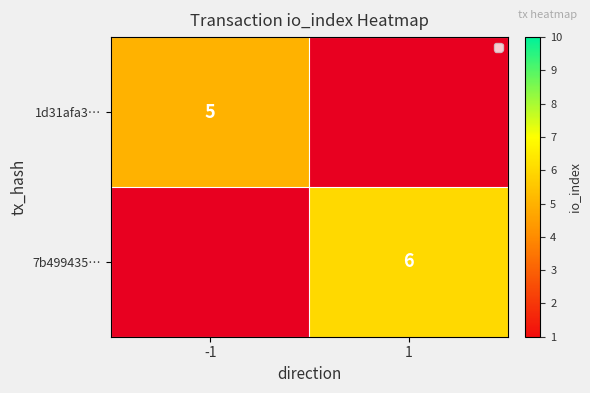

List the series in order of their peak value, lowest first.

1d31afa3…, 7b499435…